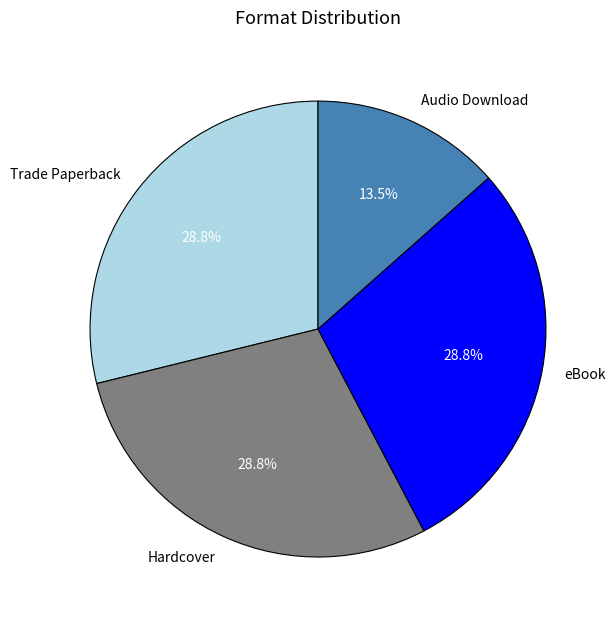

Which slice is the smallest?

Audio Download